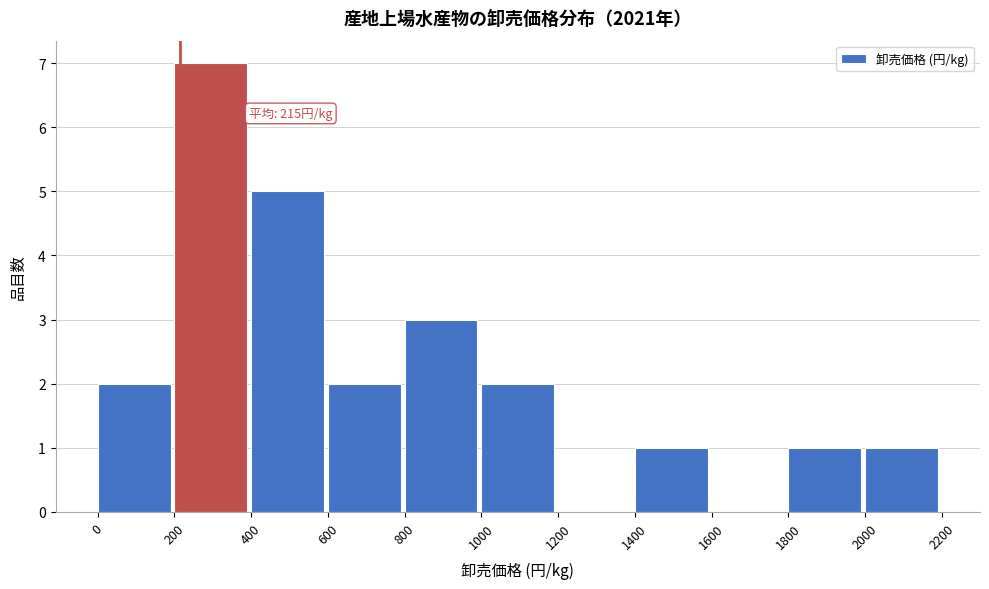

Reading left to right, list all the values displayed in this chart.

0=2	200=7	400=5	600=2	800=3	1000=2	1200=0	1400=1	1600=0	1800=1	2000=1